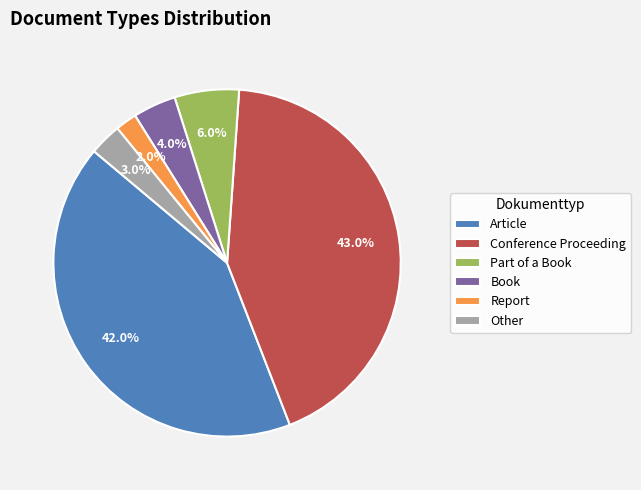

Which has a higher value, Report or Book?

Book